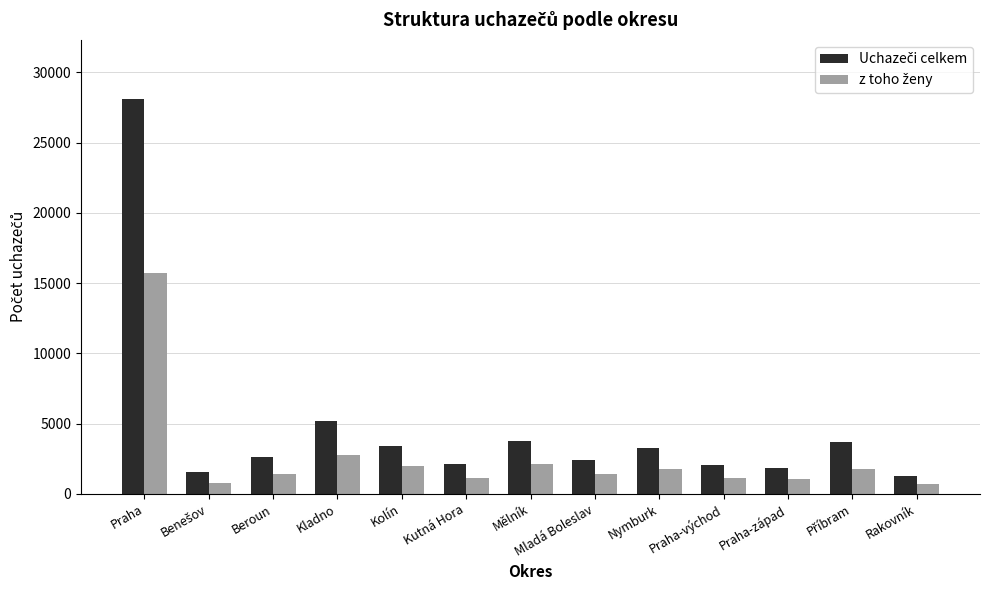

What is the minimum value shown in the chart?

714